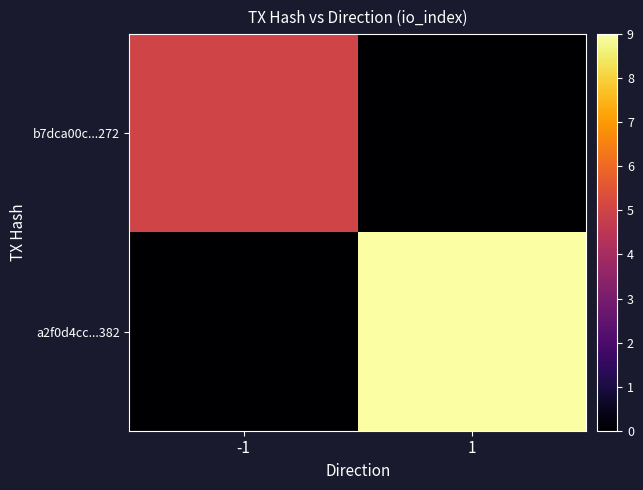

What is the maximum value shown in the chart?

9